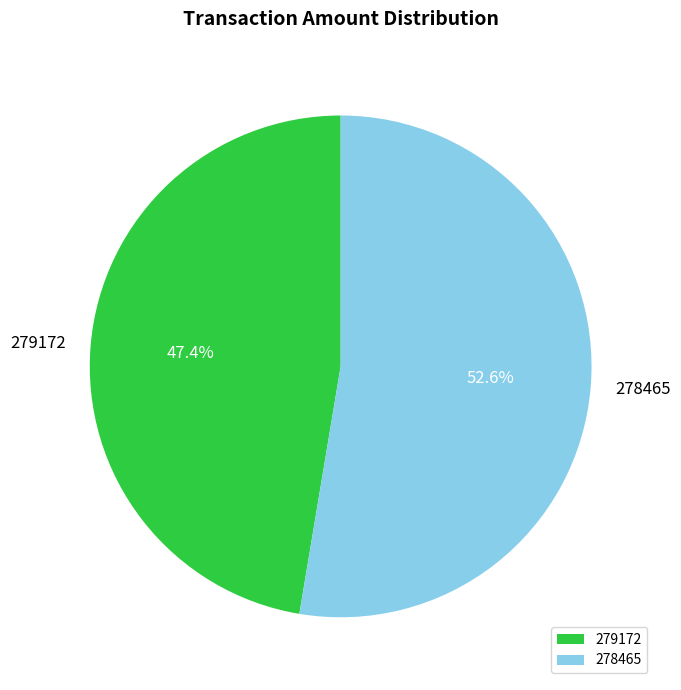

To the nearest percent, what is the difference between the 278465 and 279172 slice percentages?

5%